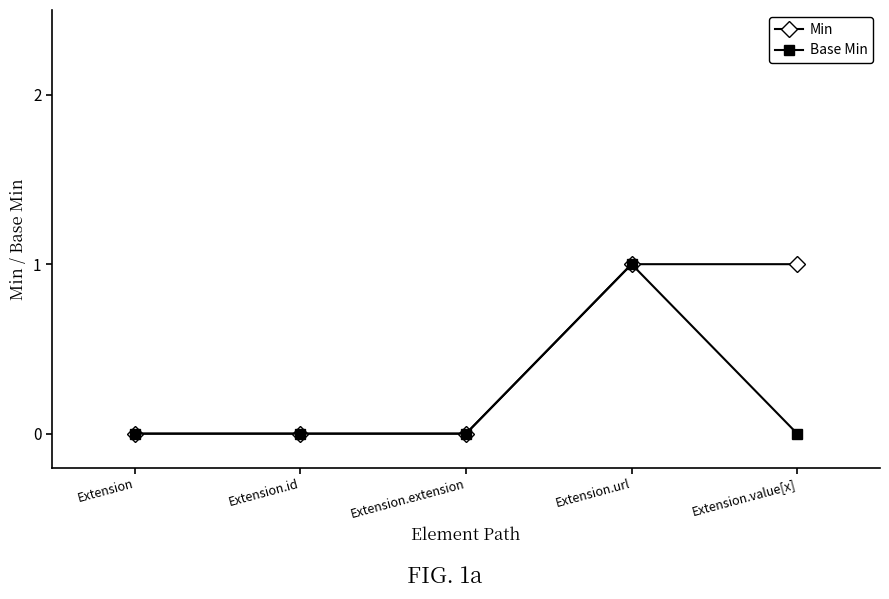

List the series in order of their overall mean, lowest first.

Base Min, Min